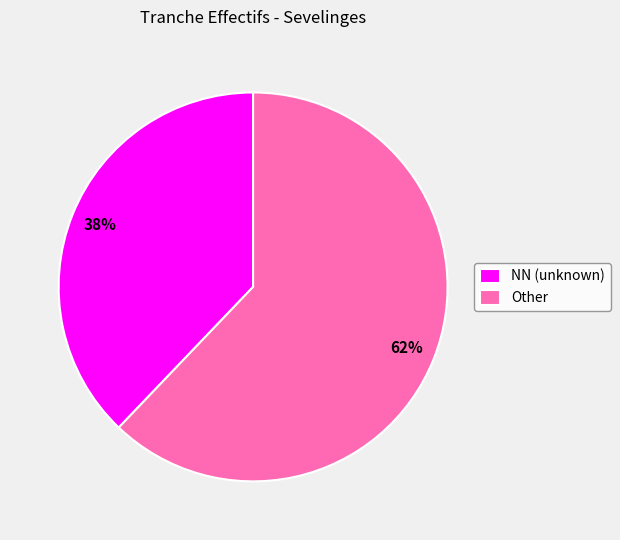

The Other slice represents 75% of the pie. True or false?

False